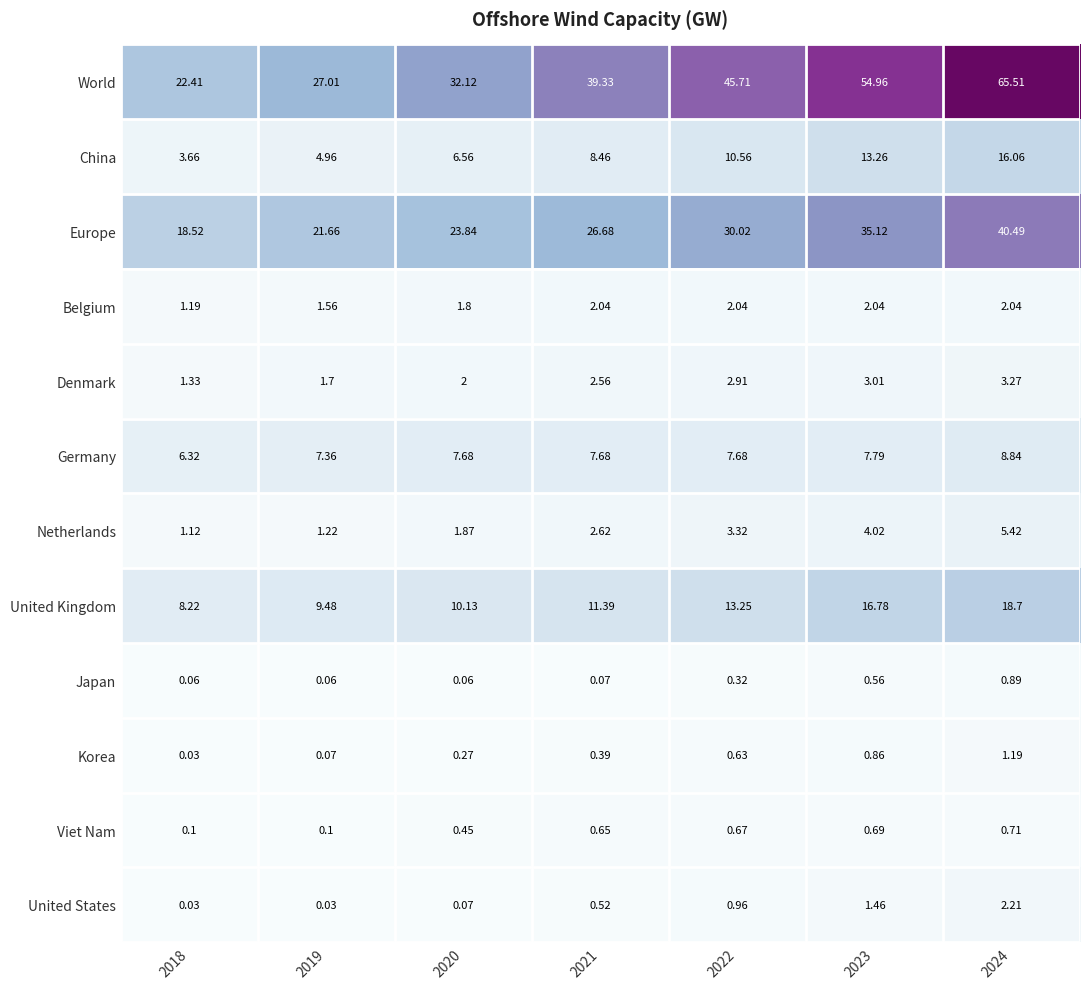

At 2022, list the series in order from largest to smallest.

World, Europe, United Kingdom, China, Germany, Netherlands, Denmark, Belgium, United States, Viet Nam, Korea, Japan